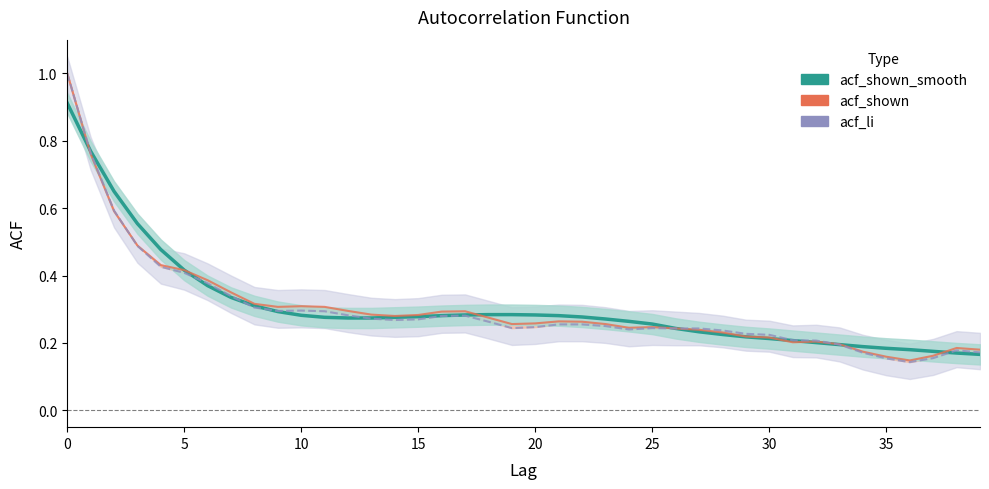

Count the acf_li (line) values in the range 0 to 1.

40